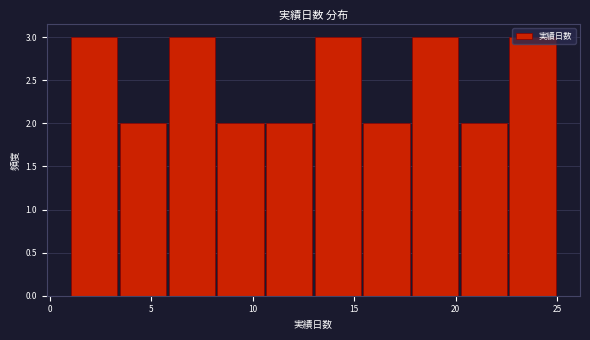

Reading left to right, list every bar in this chart as the range it spans on the x-axis followed by its height. Neither the bar edges nor the heights are printed on the chart, so give them approximately, as read against the axes.

1.0 to 3.4: 3
3.4 to 5.8: 2
5.8 to 8.2: 3
8.2 to 10.6: 2
10.6 to 13.0: 2
13.0 to 15.4: 3
15.4 to 17.8: 2
17.8 to 20.2: 3
20.2 to 22.6: 2
22.6 to 25.0: 3